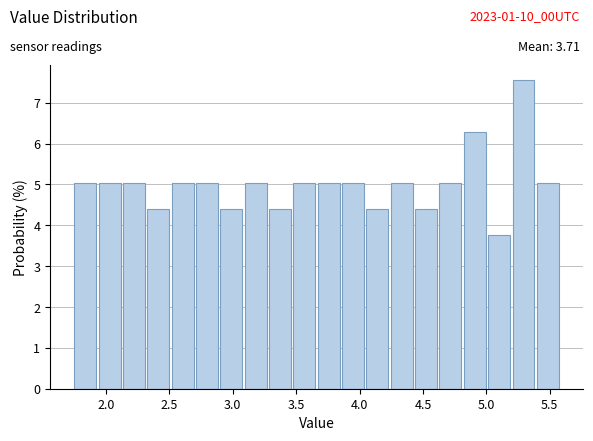

Read against the x-axis, roughly where is the centre of the tallest bar?

5.30